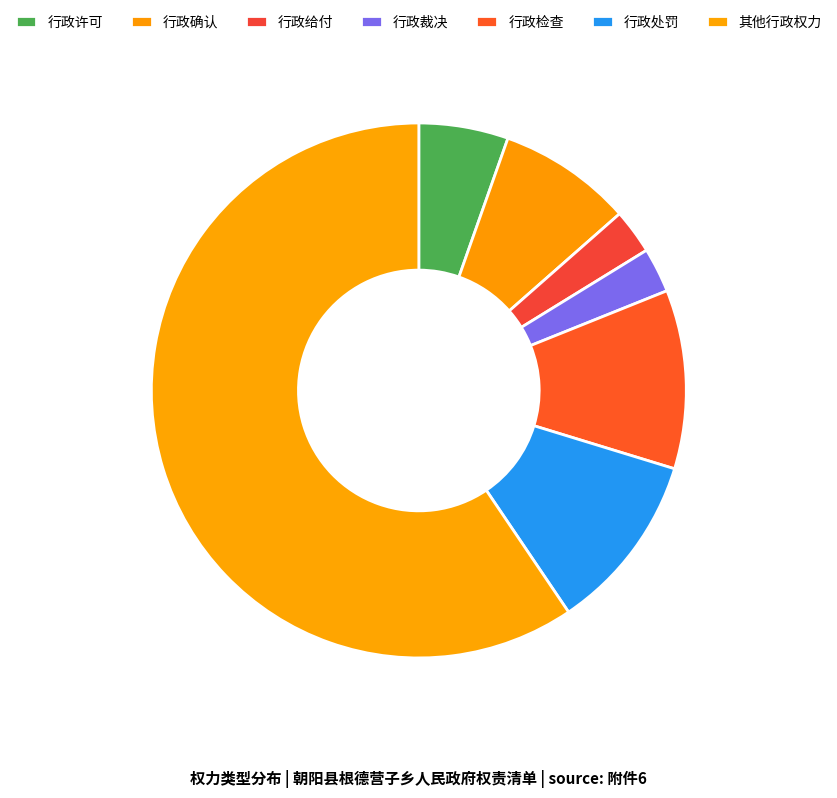

Rank the categories by value from highest to lowest.

其他行政权力, 行政检查, 行政处罚, 行政确认, 行政许可, 行政给付, 行政裁决